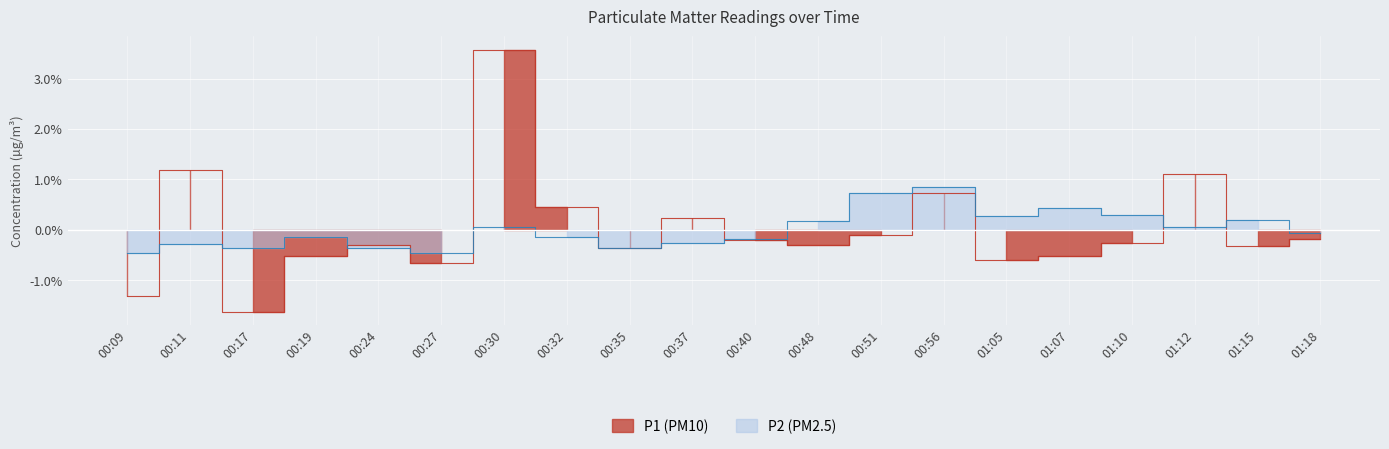

Which series has the largest range (max minus min)?

P1